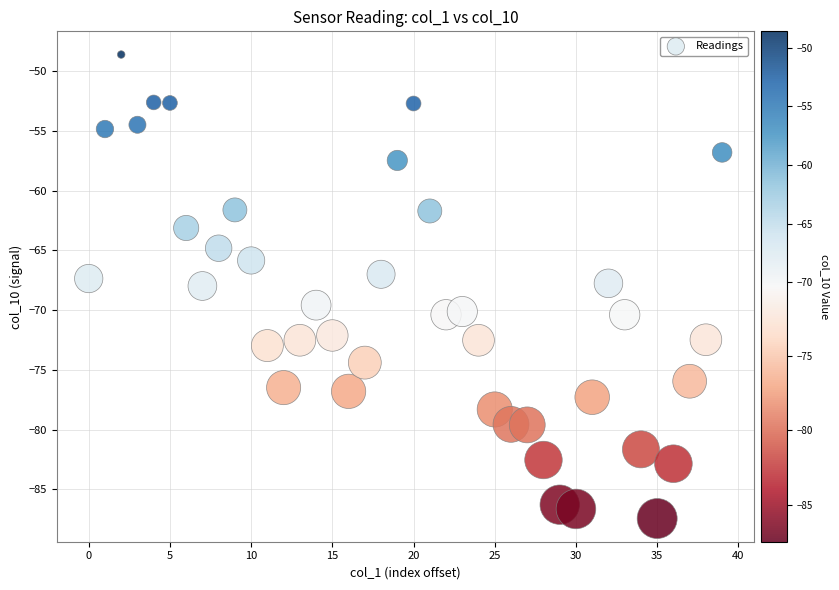

What is the range of Y values (max minus min)?

38.8